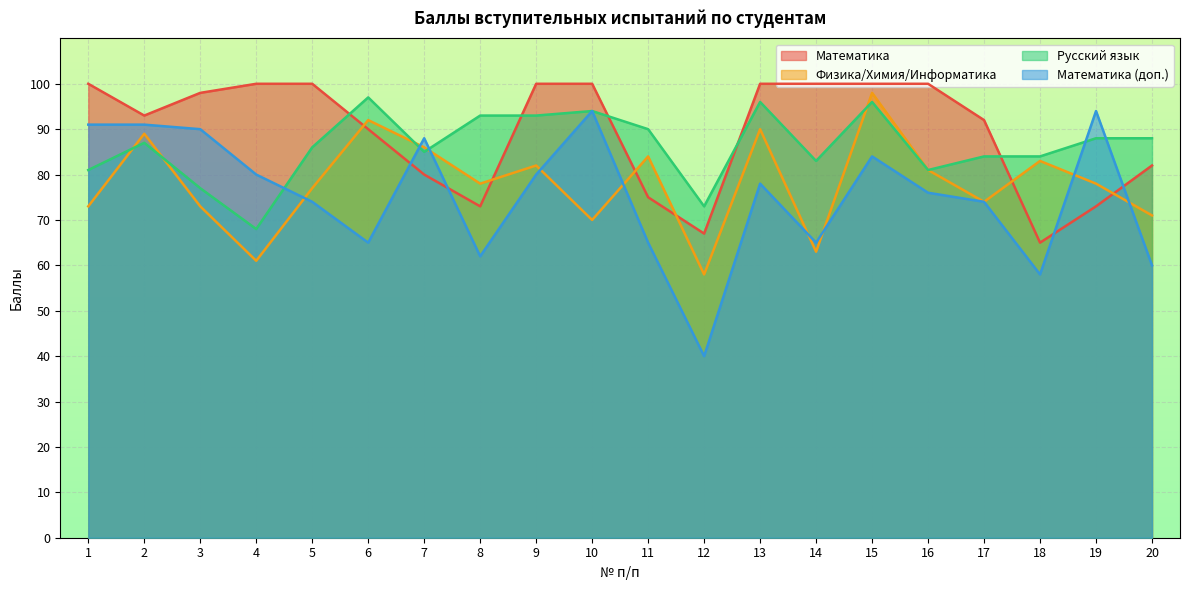

Read the Русский язык value at 3, to the nearest 5.

75